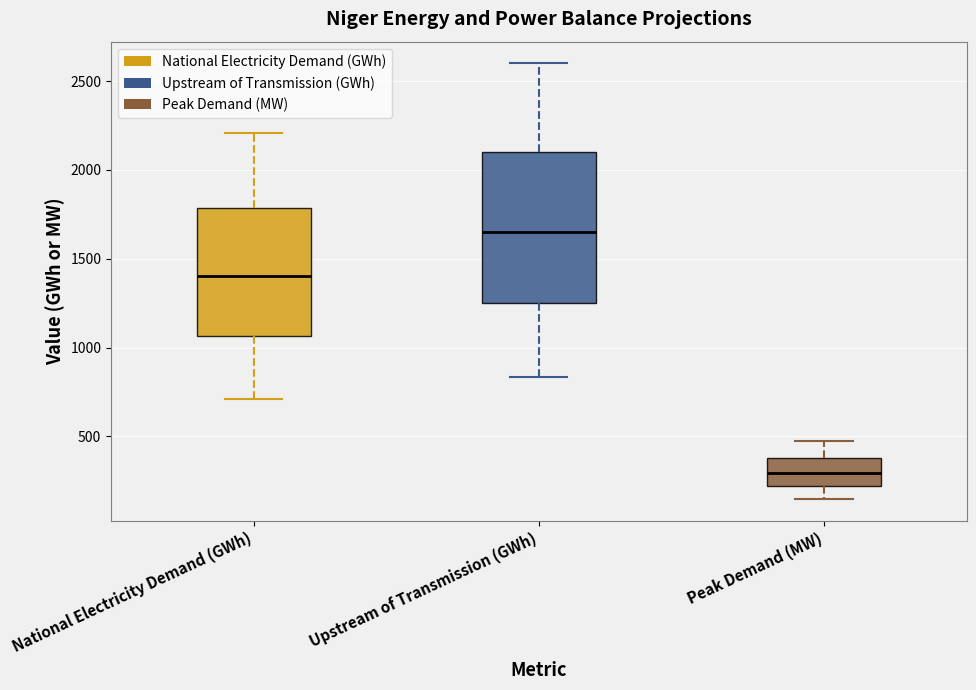

Which box is the tallest, from its lower edge to its upper edge?

Upstream of Transmission (GWh)